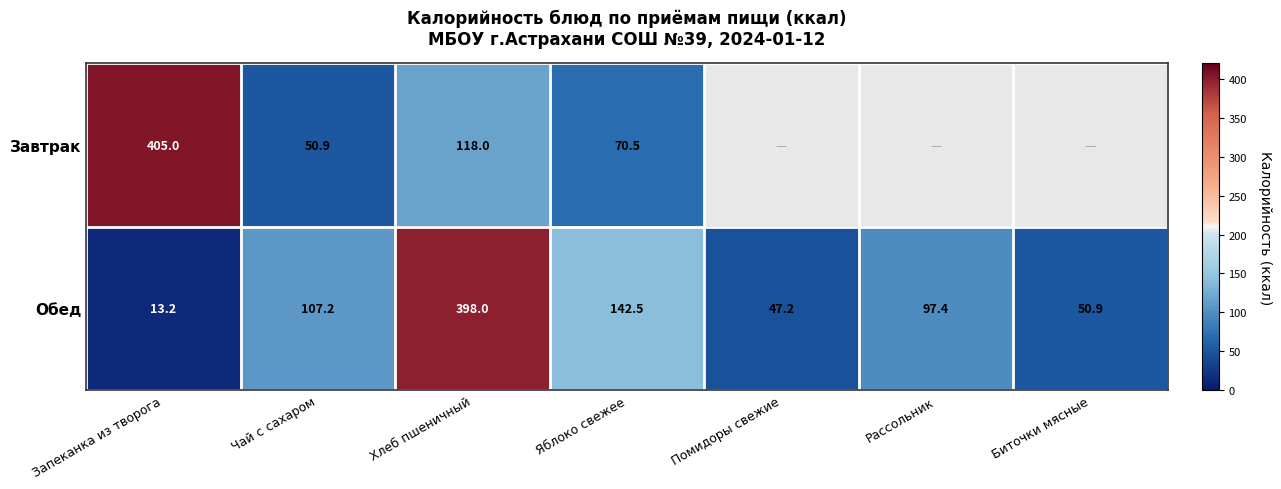

What is the minimum value for Обед?

13.2